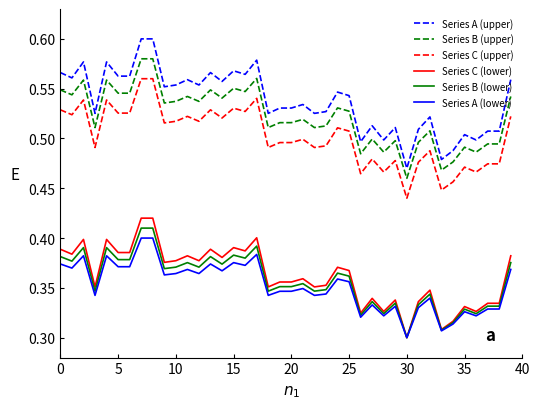

True or false: Series C (upper) and Series B (lower) intersect in this chart.

False